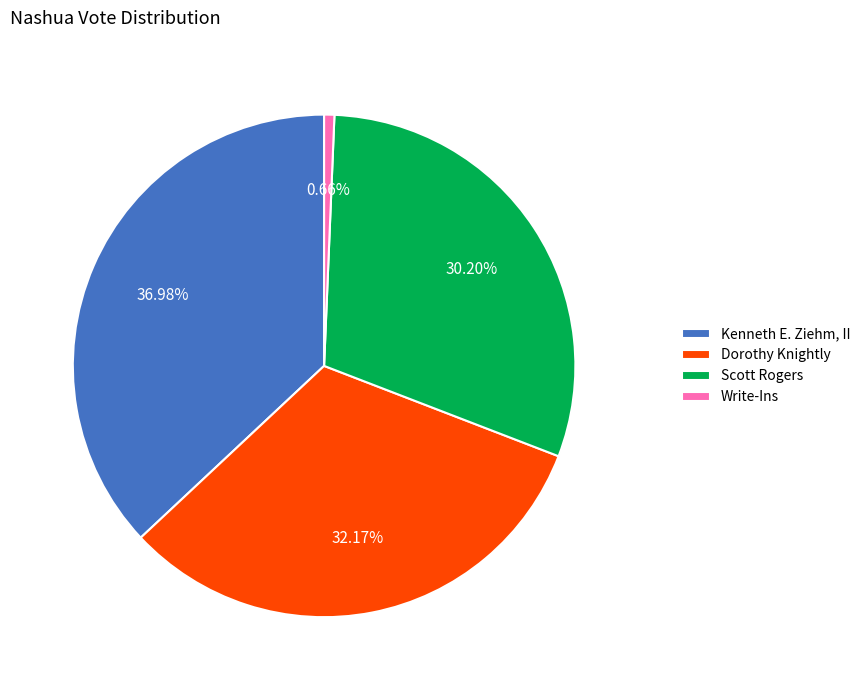

Rank the categories by value from highest to lowest.

Kenneth E. Ziehm, II, Dorothy Knightly, Scott Rogers, Write-Ins